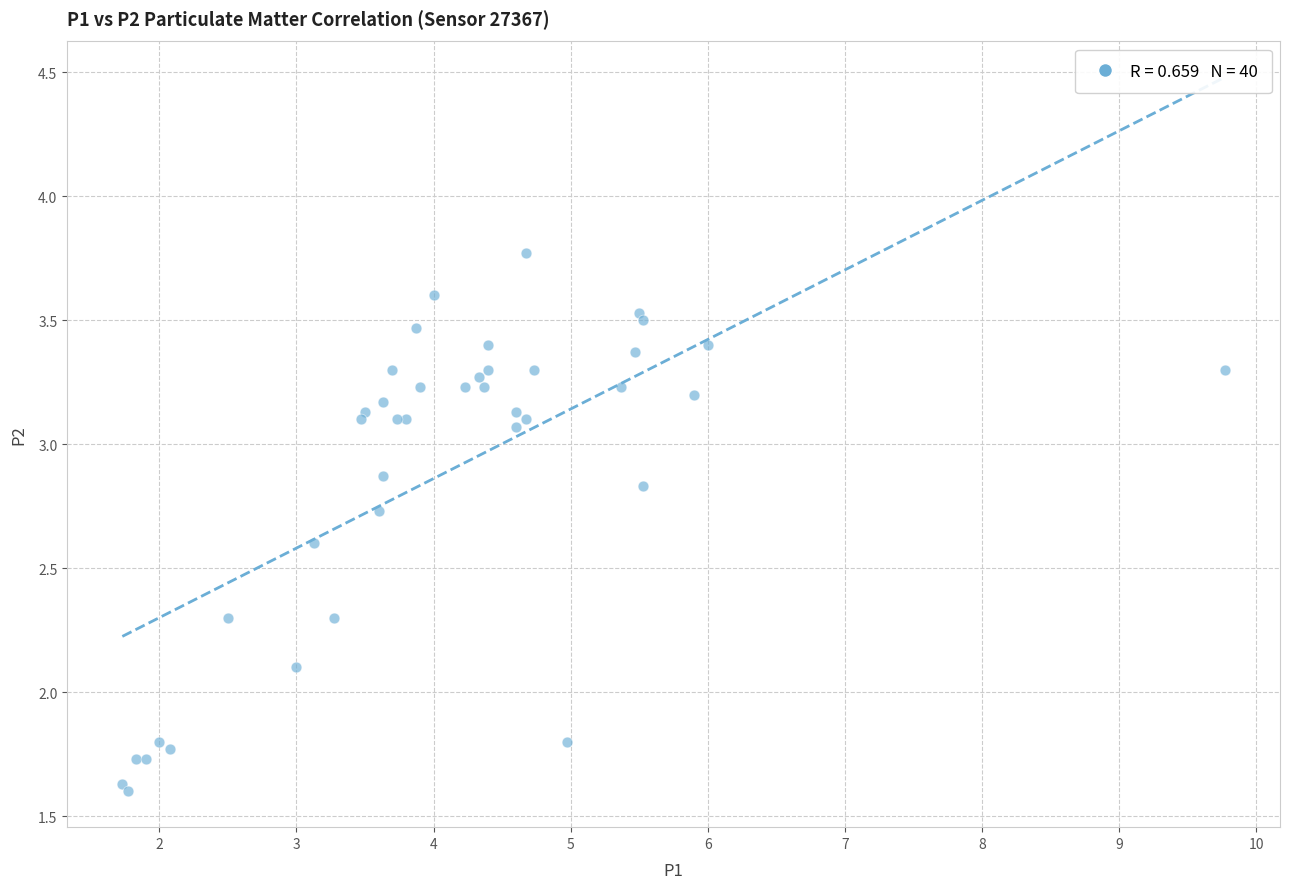

What Y value in the scatter plot is closest to 2?

2.1